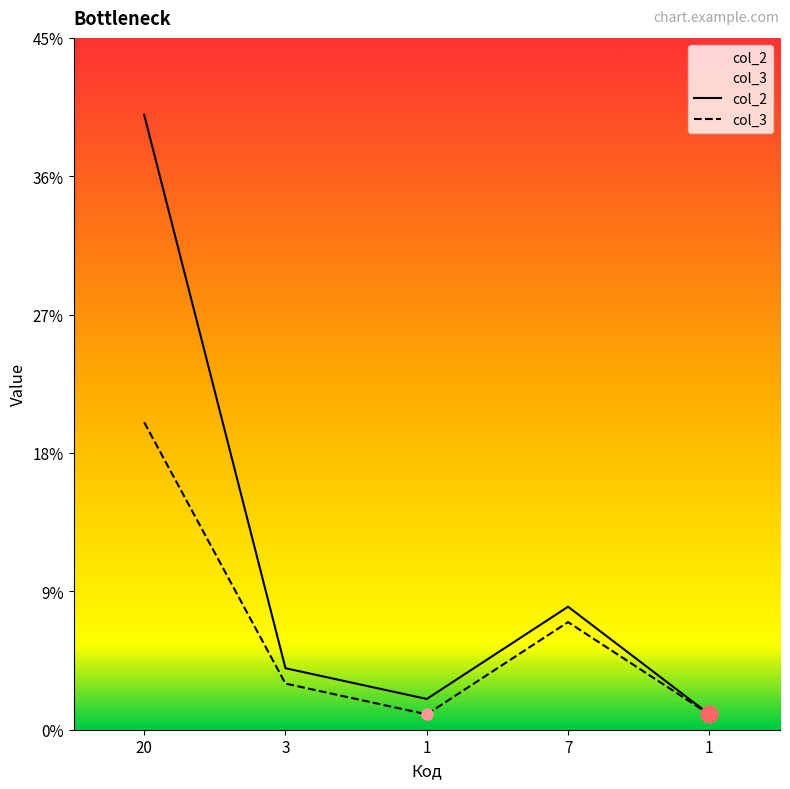

What is the lowest value of the col_2 series?

1